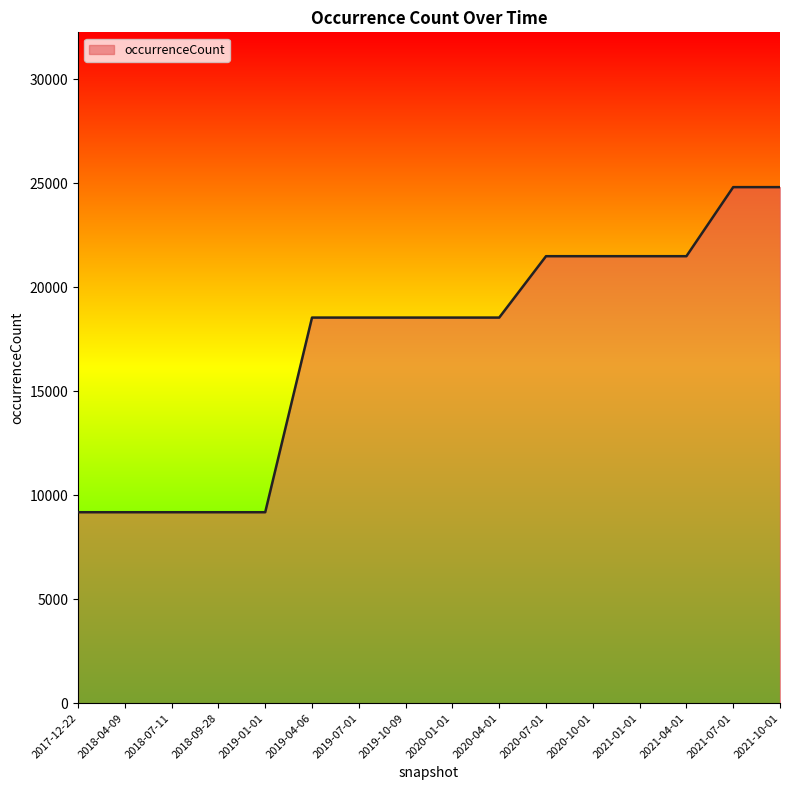

Reading left to right, transcribe all the data shown in this chart.

9180	9180	9180	9180	9180	18538	18538	18538	18538	18538	21489	21489	21489	21489	24809	24809